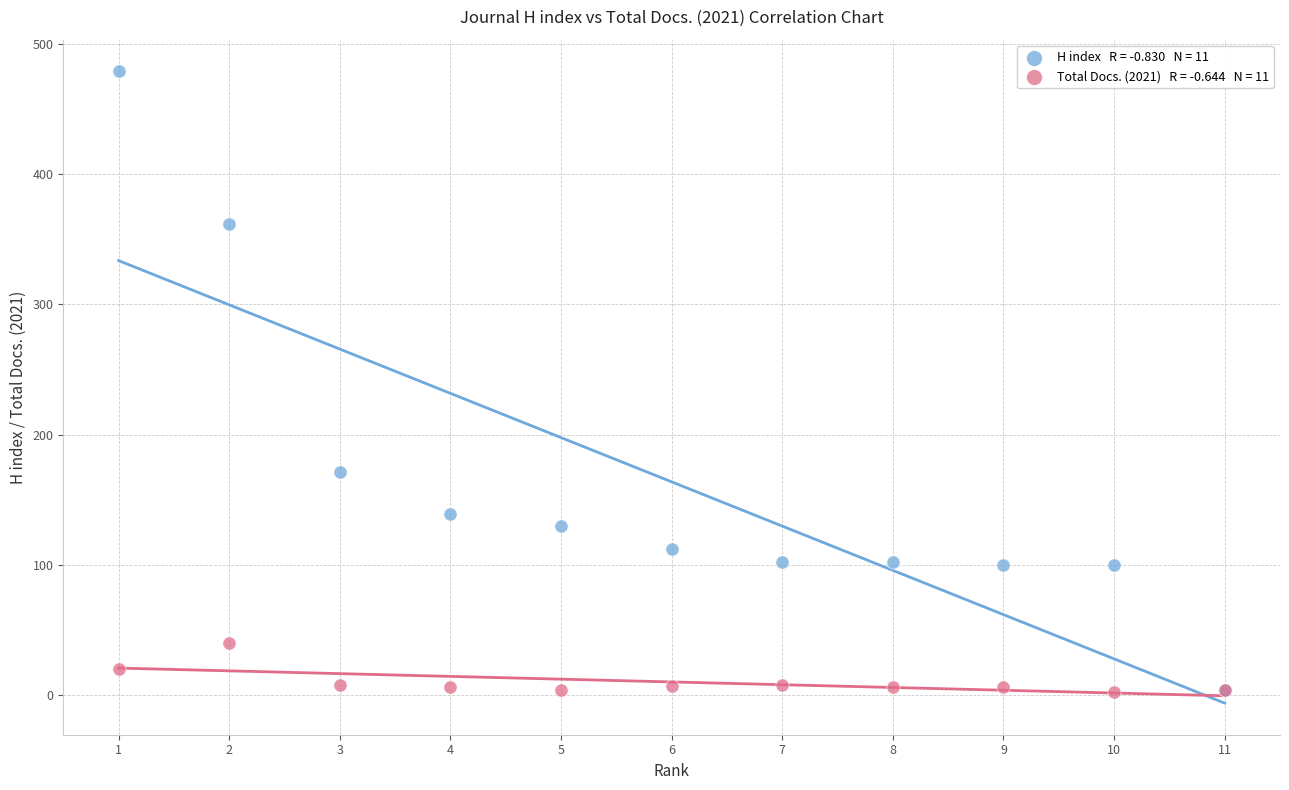

Across all series, what Y value is closest to 240?

171